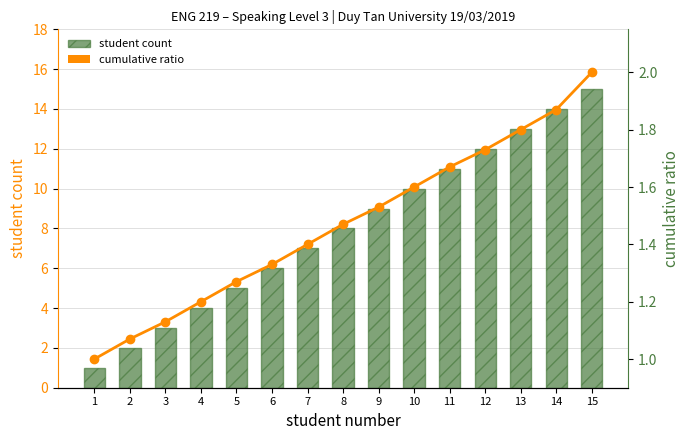

Reading left to right, what are all the values shown in this chart?

student count: 1=1.0	2=2.0	3=3.0	4=4.0	5=5.0	6=6.0	7=7.0	8=8.0	9=9.0	10=10.0	11=11.0	12=12.0	13=13.0	14=14.0	15=15.0
cumulative ratio: 1=1.0	2=1.1	3=1.1	4=1.2	5=1.3	6=1.3	7=1.4	8=1.5	9=1.5	10=1.6	11=1.7	12=1.7	13=1.8	14=1.9	15=2.0